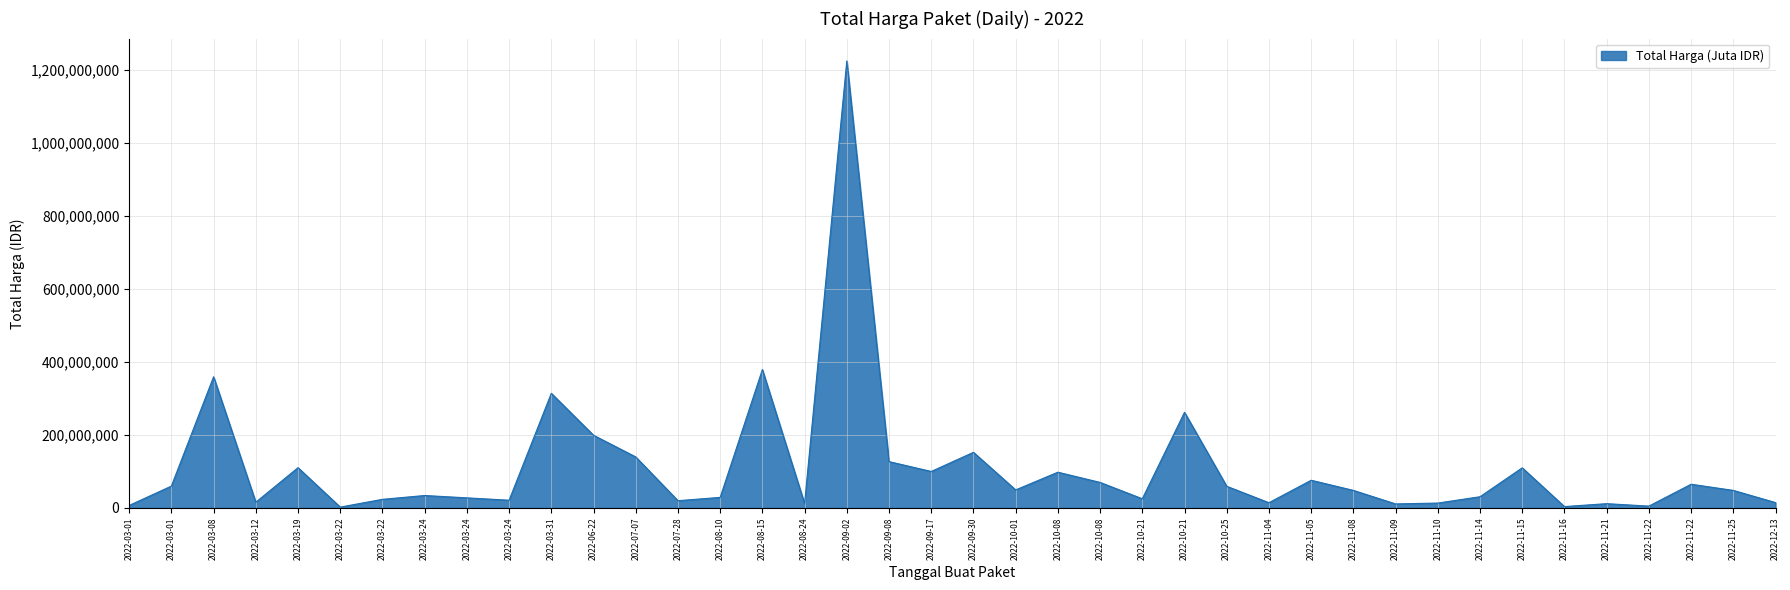

How many lines are shown in the chart?

1